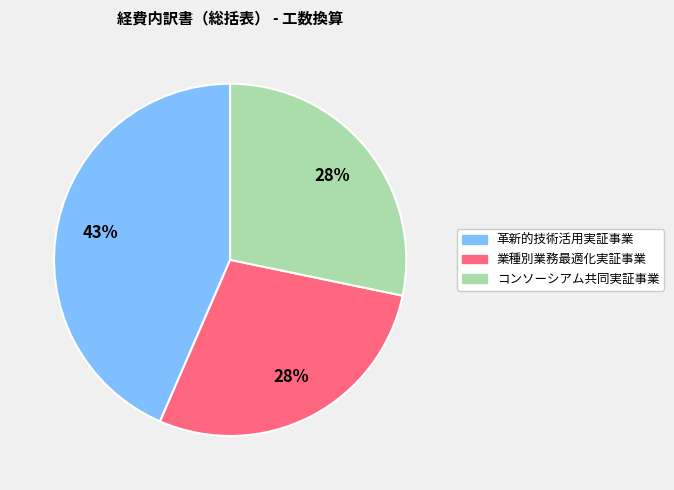

Does any single category account for the majority?

No